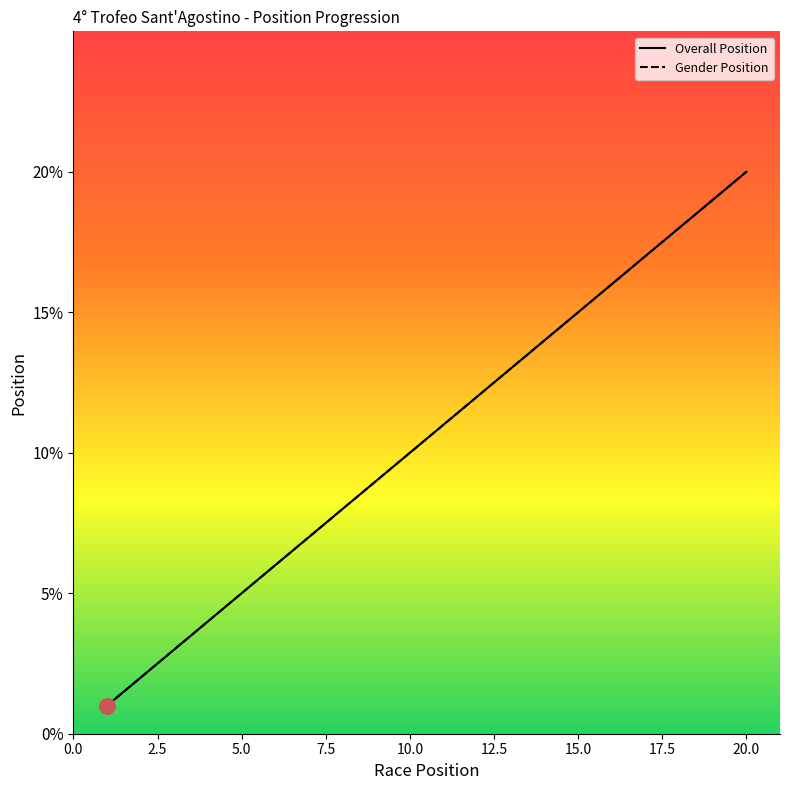

Which series has the largest total across all categories?

Overall Position